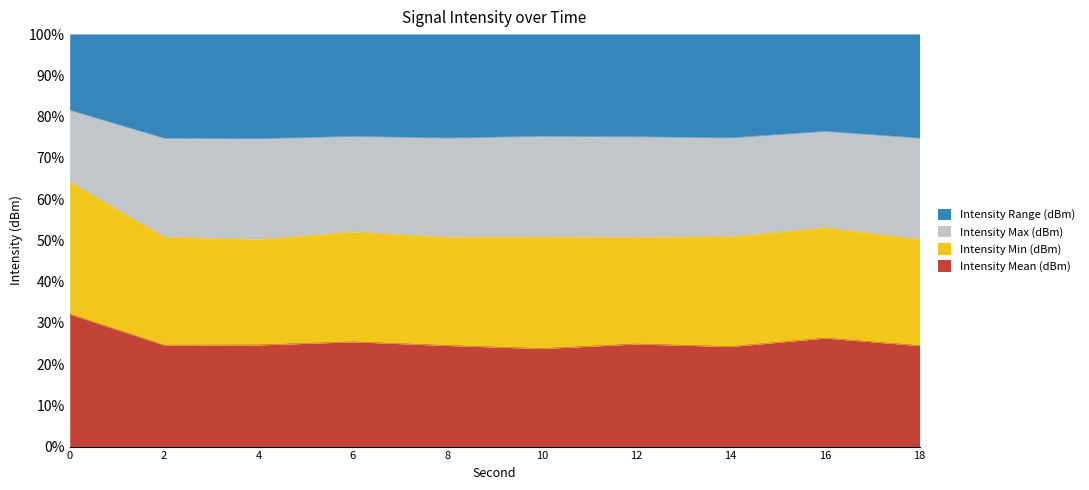

True or false: Intensity Mean (dBm) has a value of 51.0 at 14.

True